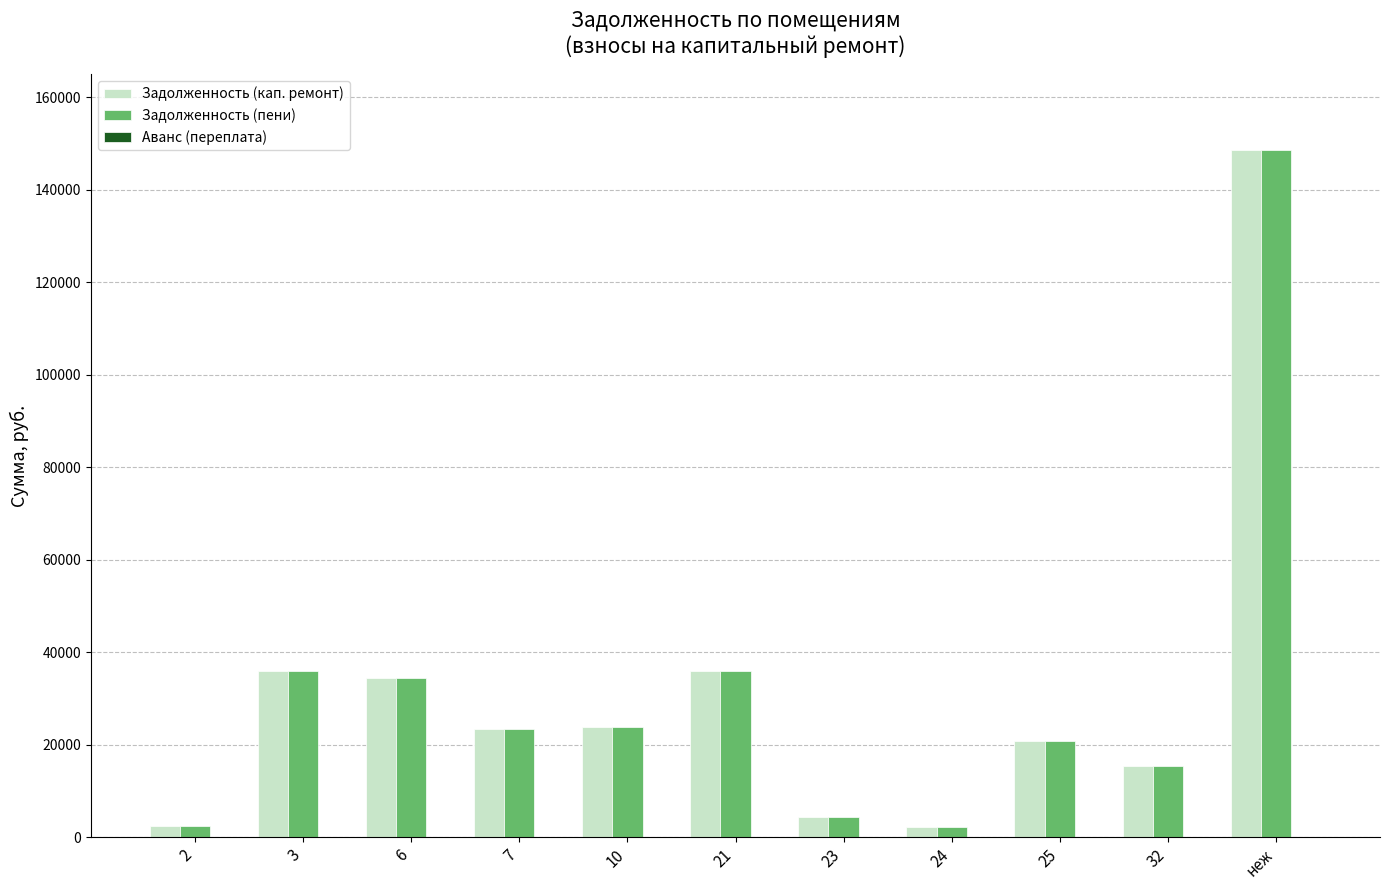

How many values in the Задолженность (кап. ремонт) series are below 23519?

5